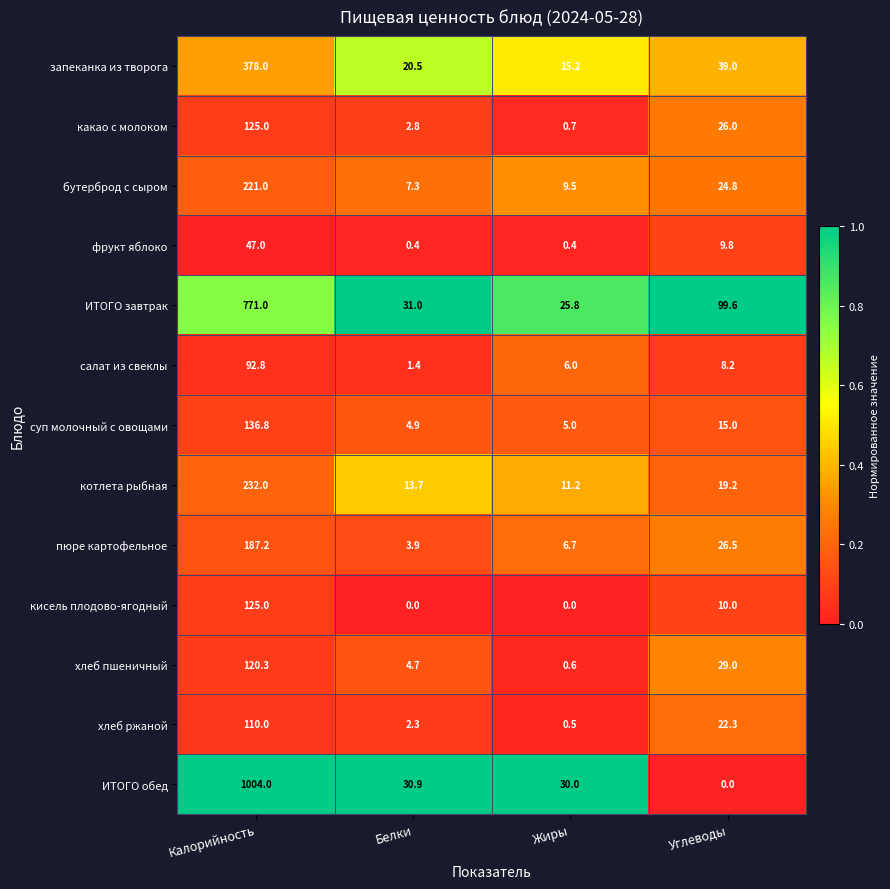

At how many categories does at least one series exceed 0?

4